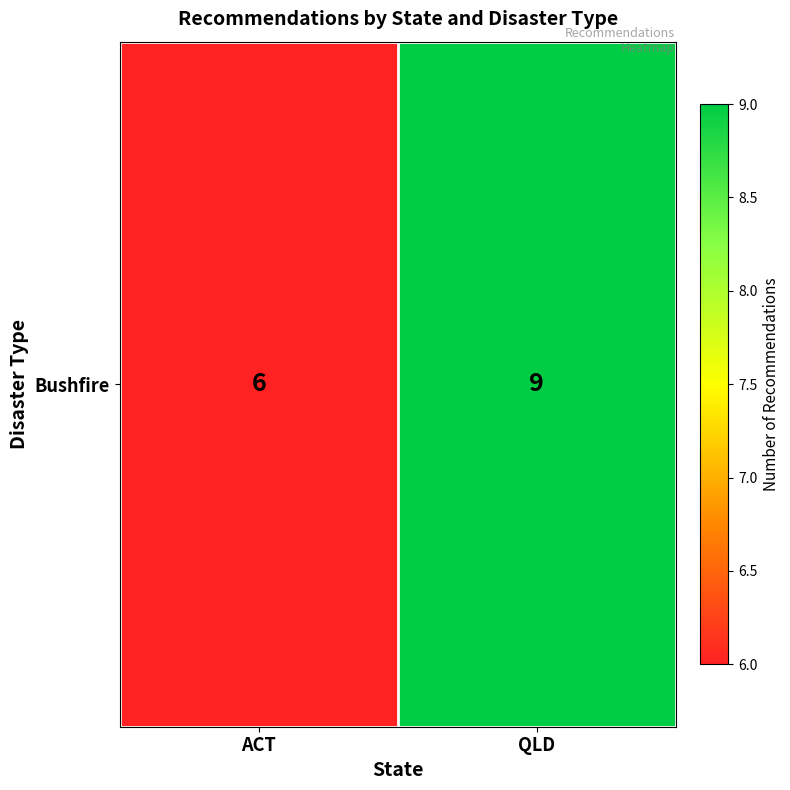

The chart shows a value of 3 at QLD. True or false?

False